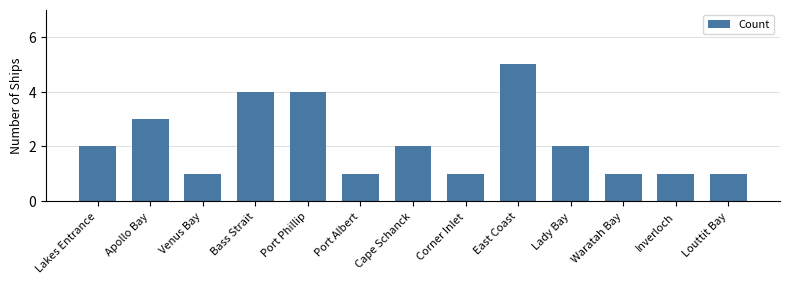

What is the difference between the second highest and minimum values?

3